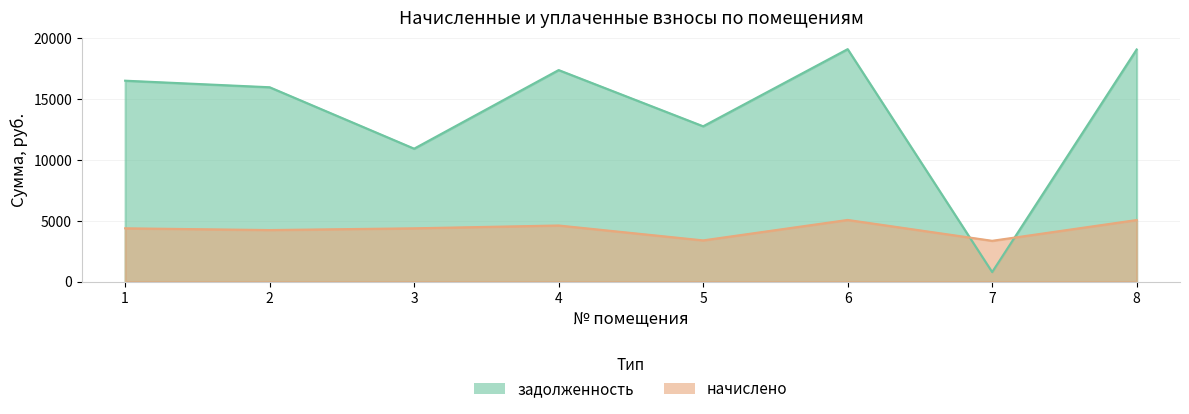

Rank the series by their maximum value, from lowest to highest.

начислено, задолженность